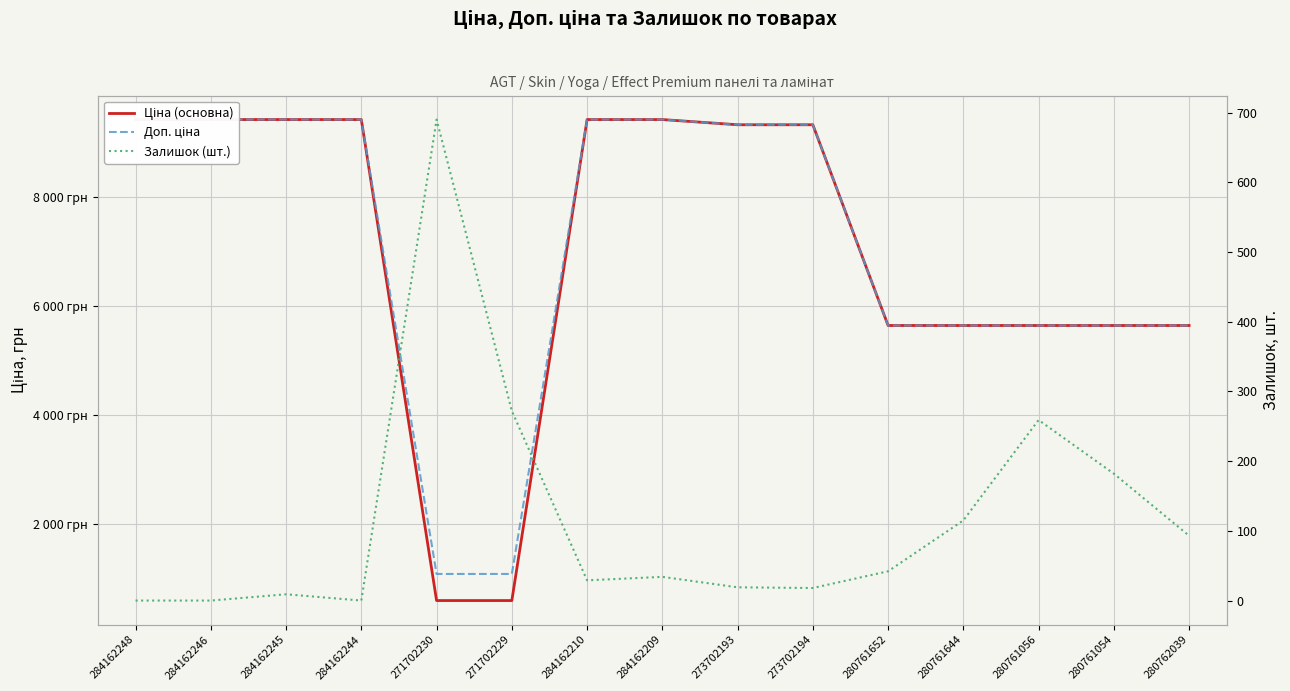

What is the greatest value displayed?

9416.9